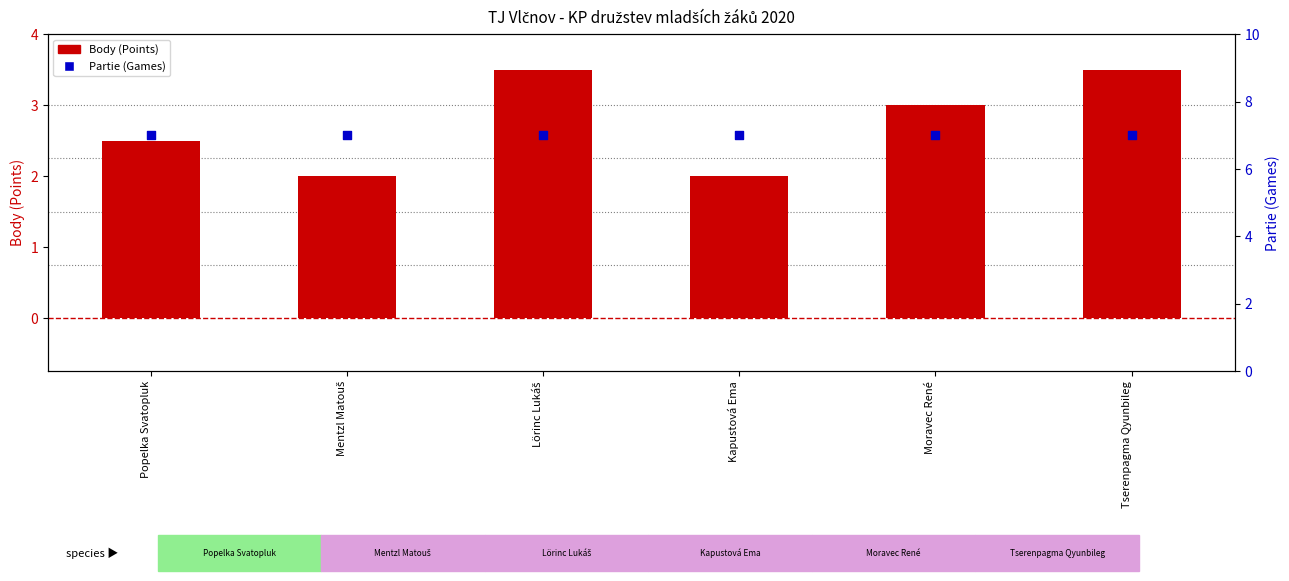

Which series contains the lowest Y value?

Body (Points)